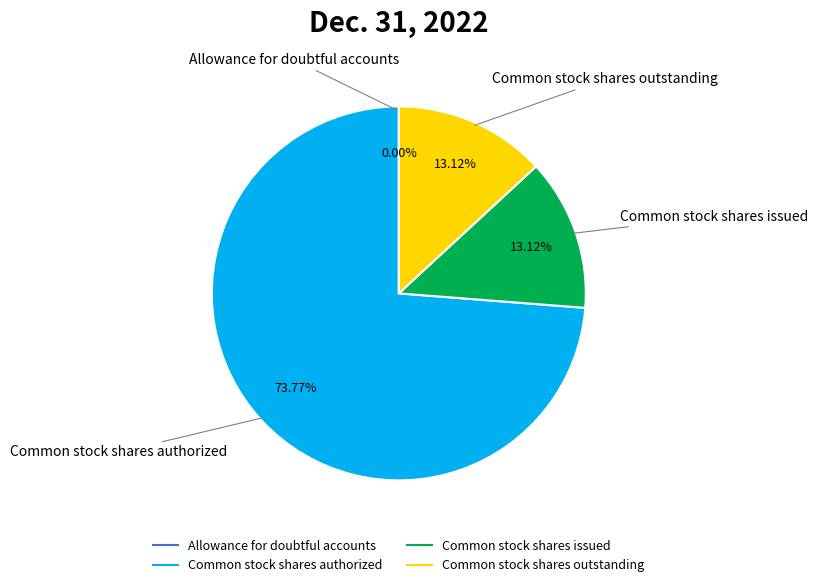

Is the sum of Common stock shares outstanding and Common stock shares authorized greater than half?

Yes